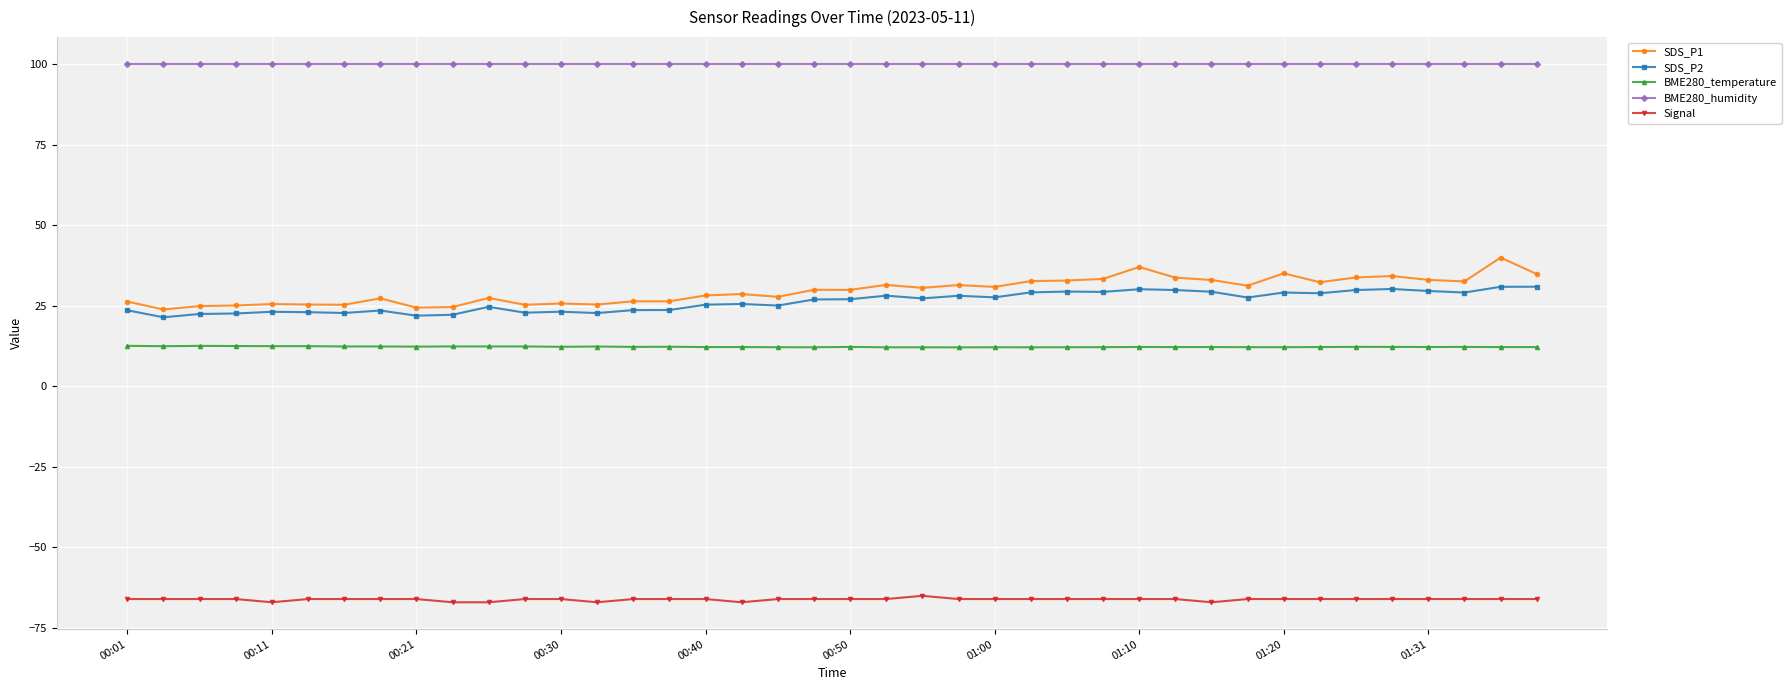

Which series has the largest total across all categories?

BME280_humidity